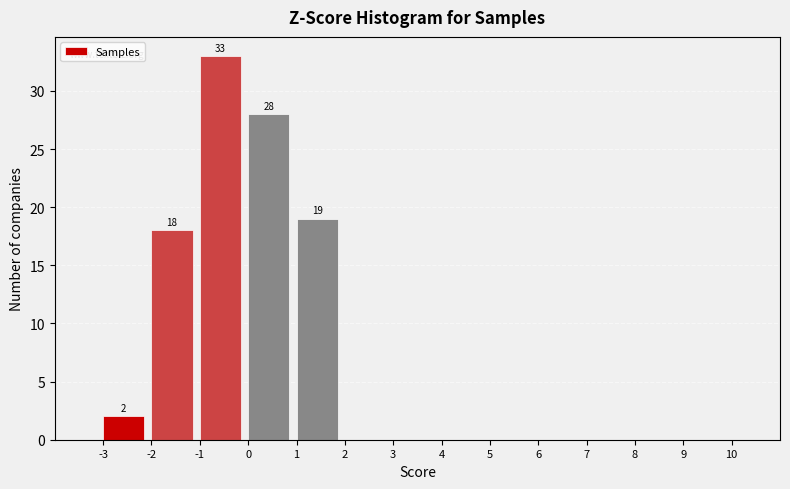

Over which range of the x-axis is the bar tallest?

-1 to 0